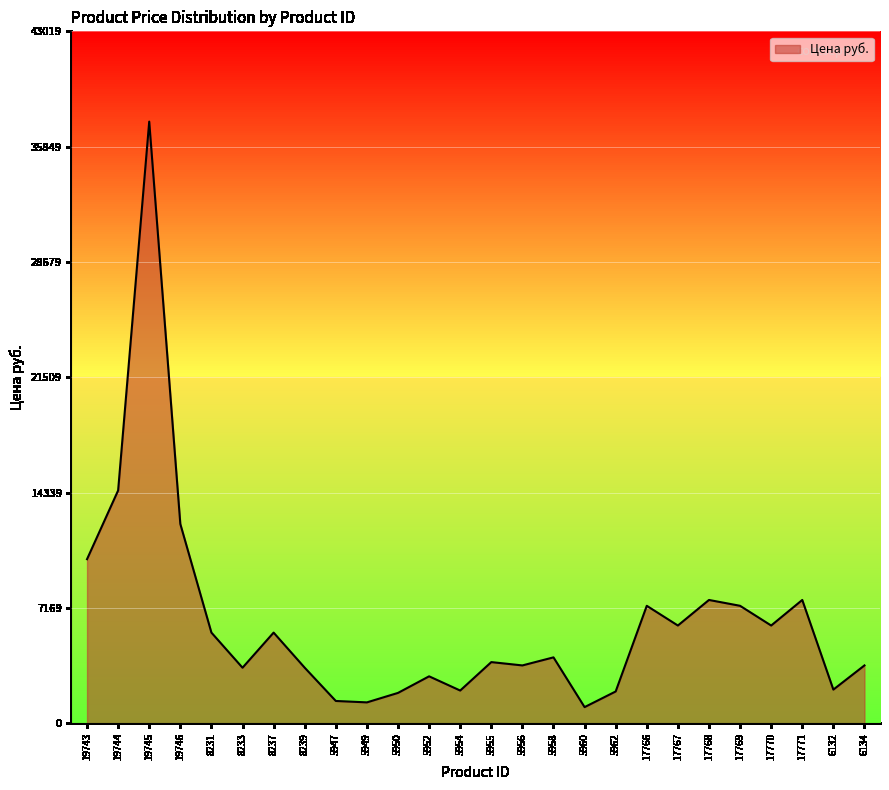

Is it true that the value at 8239 is 3466?

True